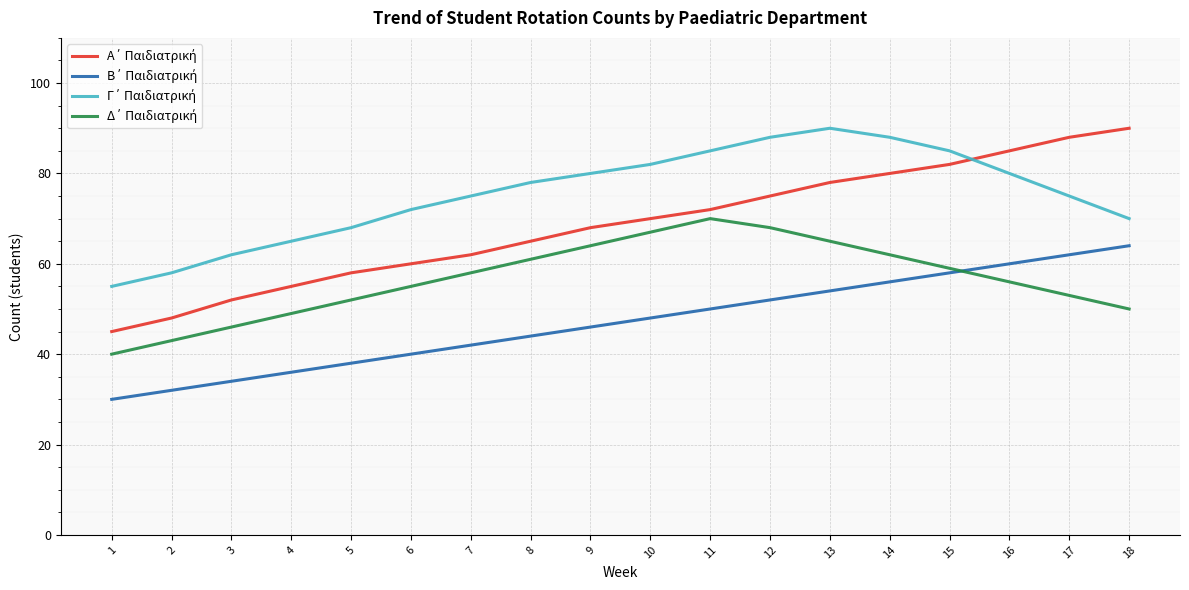

What is the maximum value shown in the chart?

90